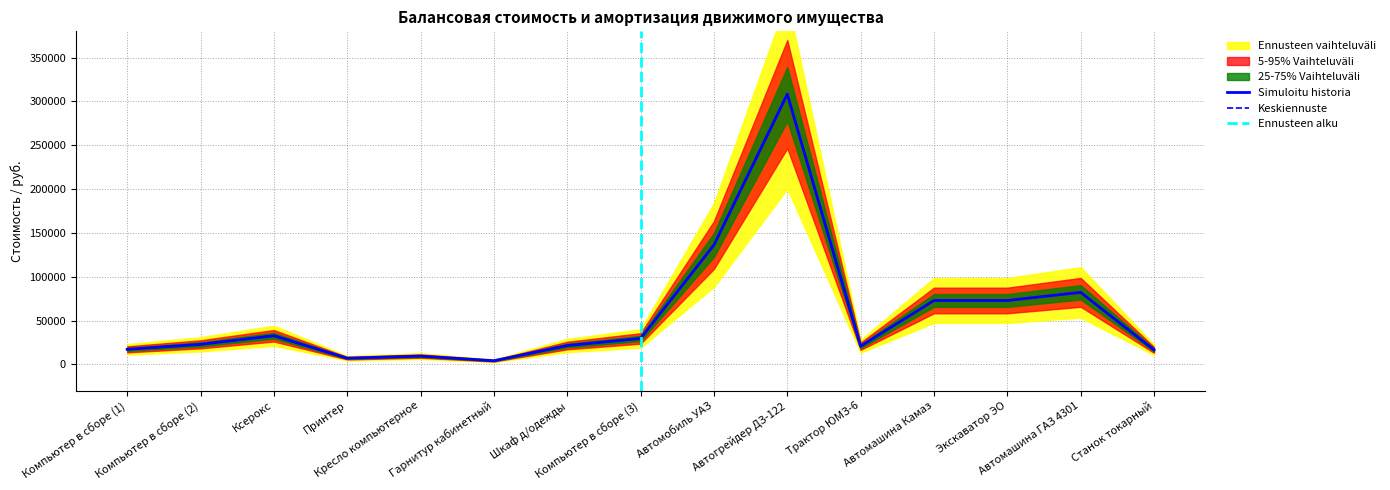

Is the value of Начисленная амортизация at Компьютер в сборе (3) greater than the value of Балансовая стоимость at Экскаватор ЭО?

No